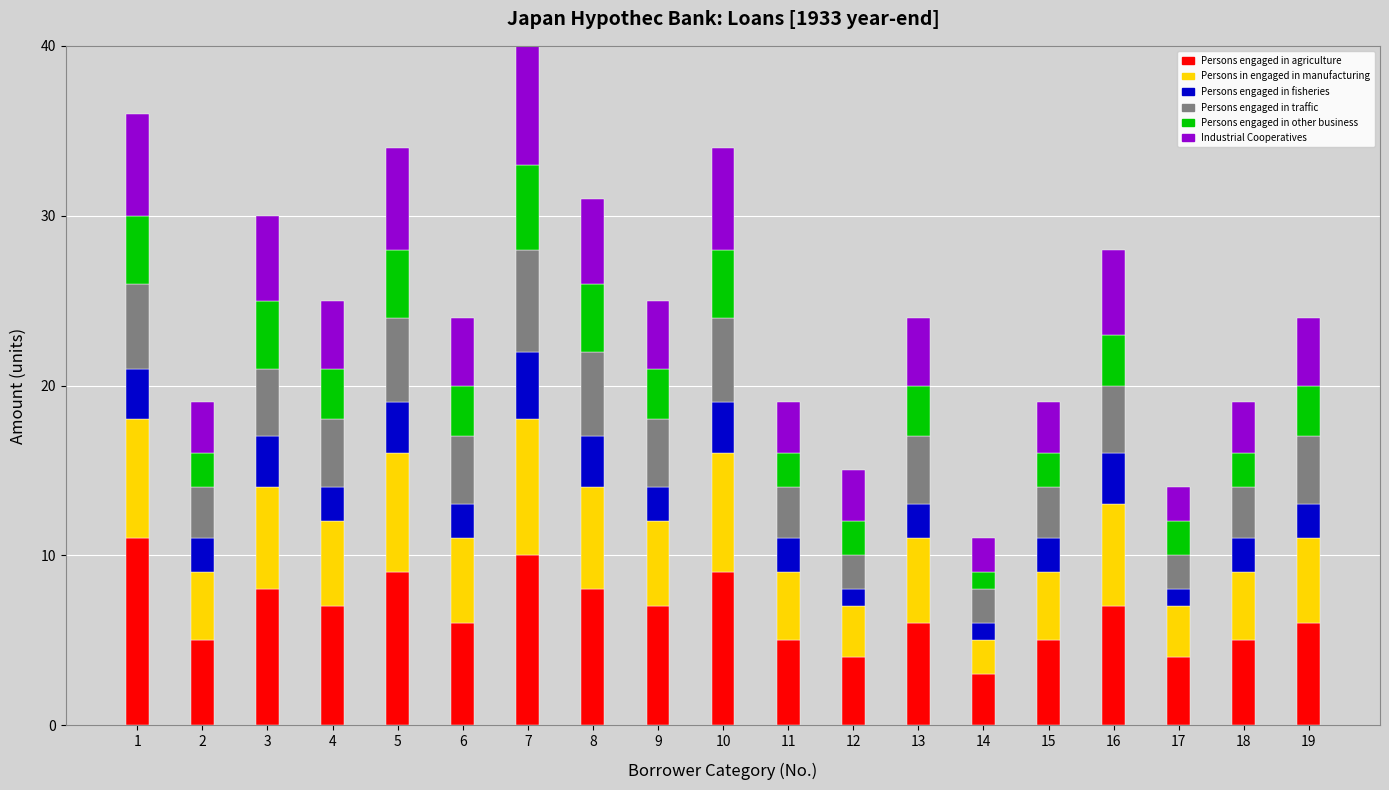

The Persons engaged in agriculture series shows 4 at 12. True or false?

True